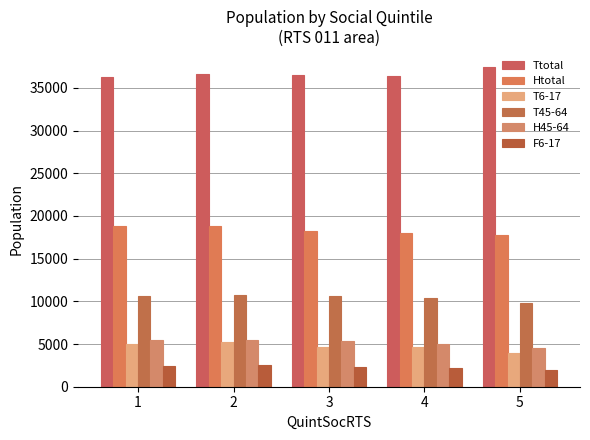

At how many categories does at least one series exceed 6669?

5